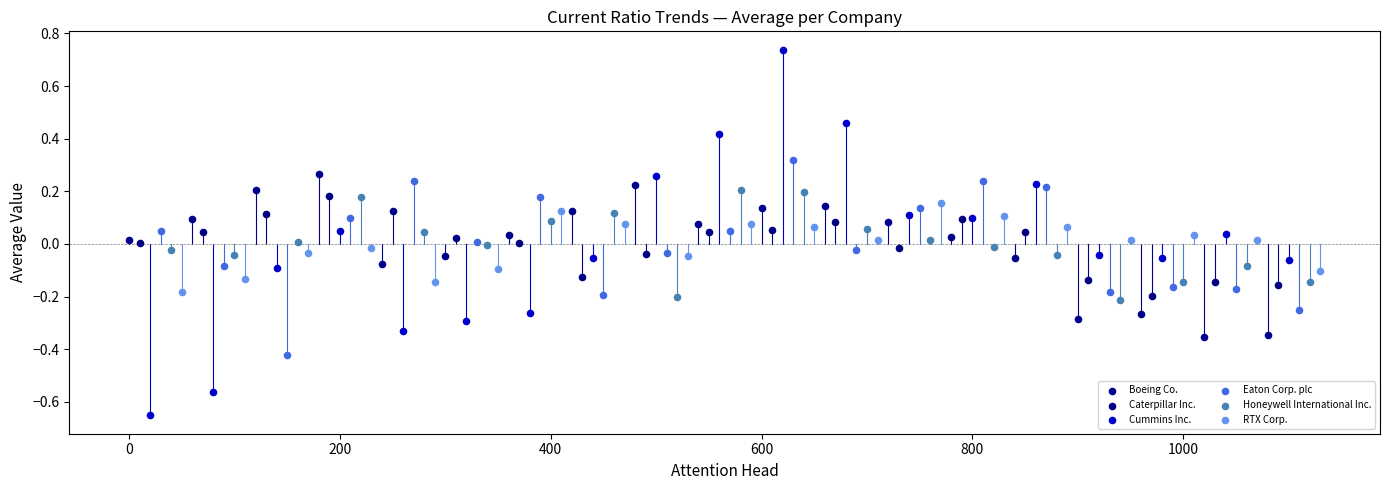

Which series has the widest spread of Y values?

Cummins Inc.